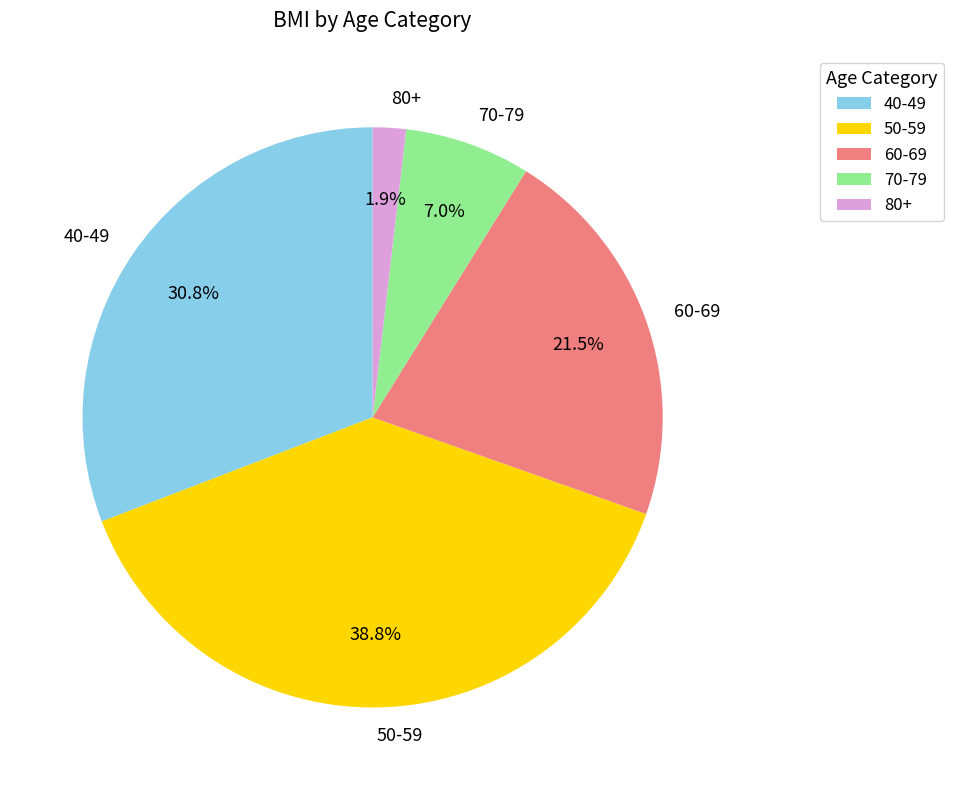

Count the number of slices in the pie.

5